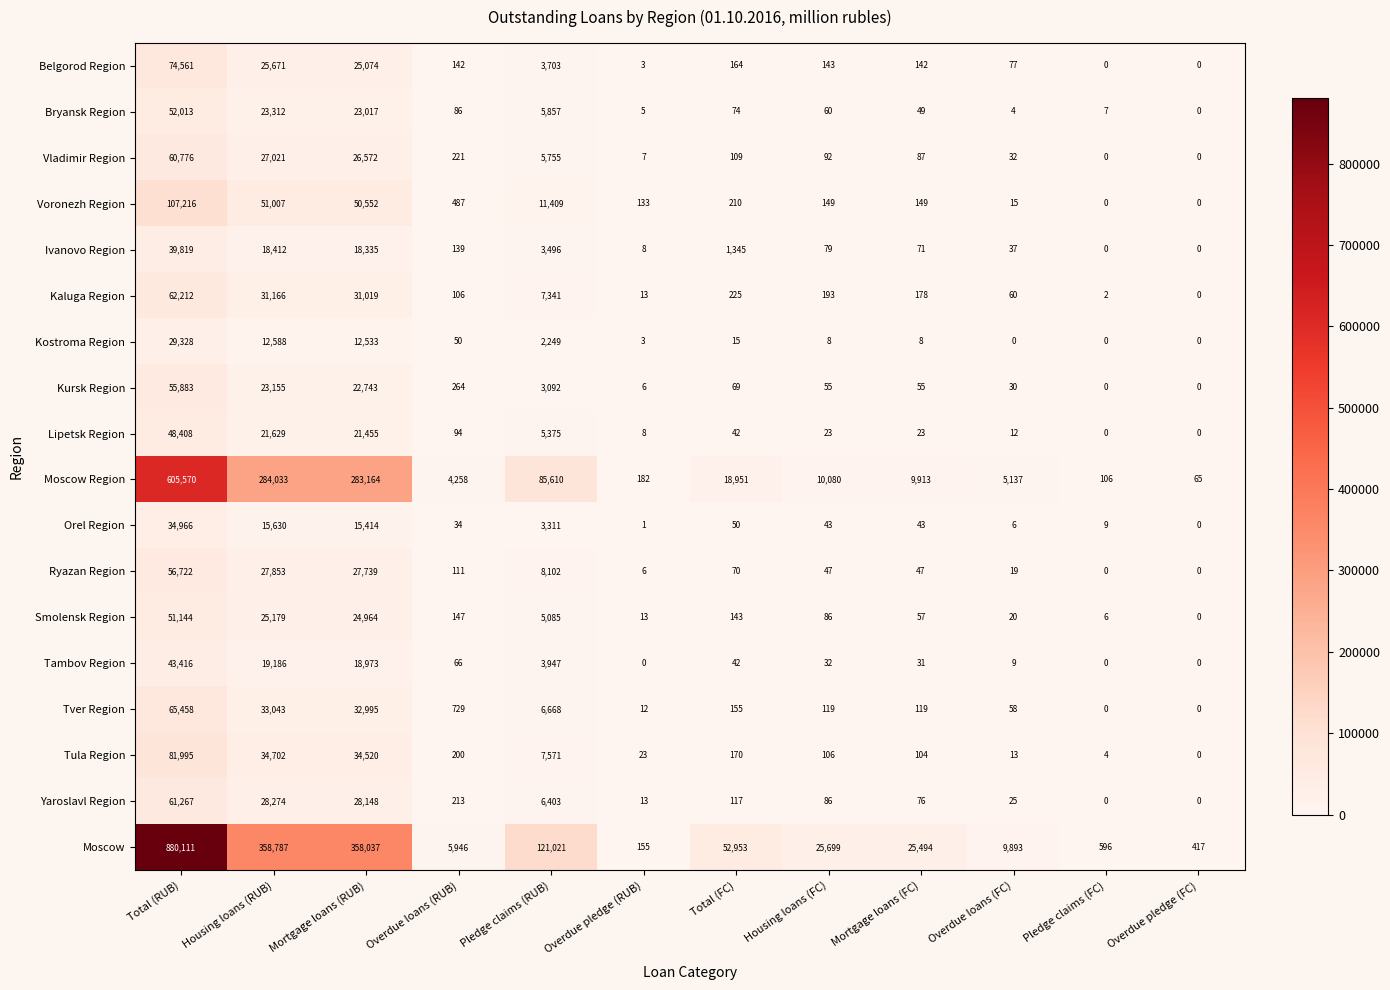

What is the difference between the Moscow Region values at Total (FC) and Overdue loans (RUB)?

14693